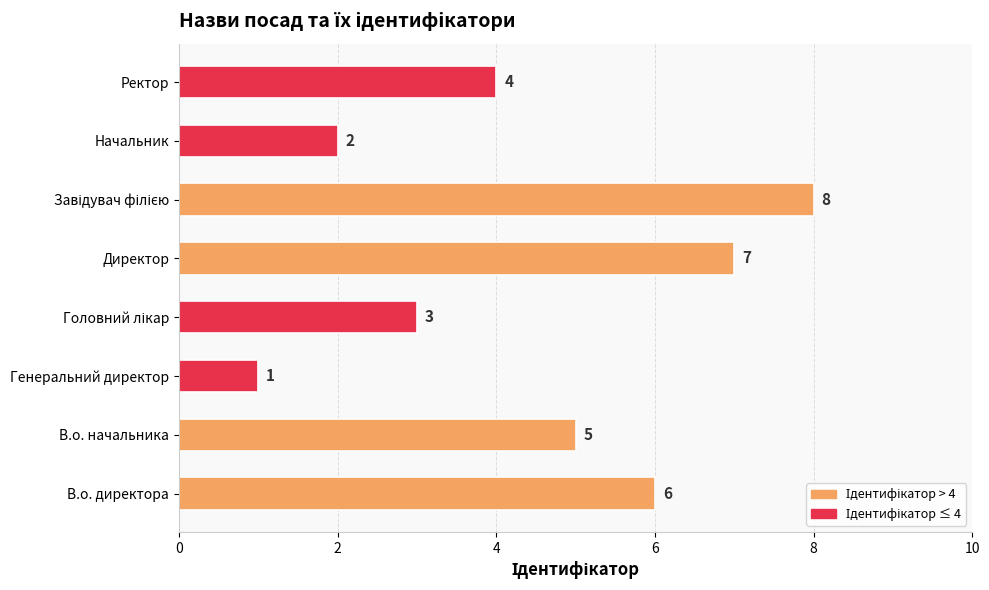

What is the maximum value shown in the chart?

8